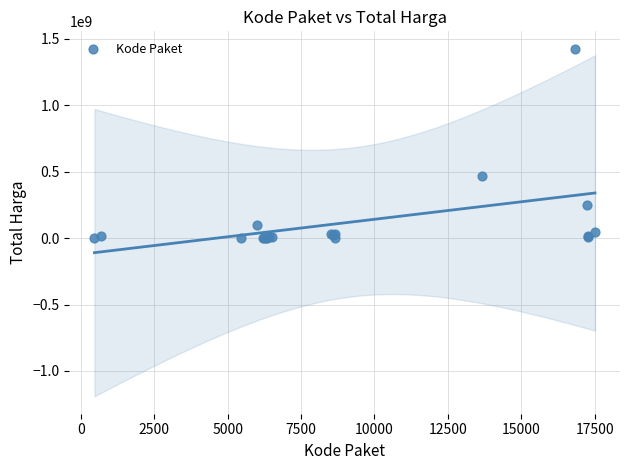

What Y value in the scatter plot is closest to 712972950?

464002100